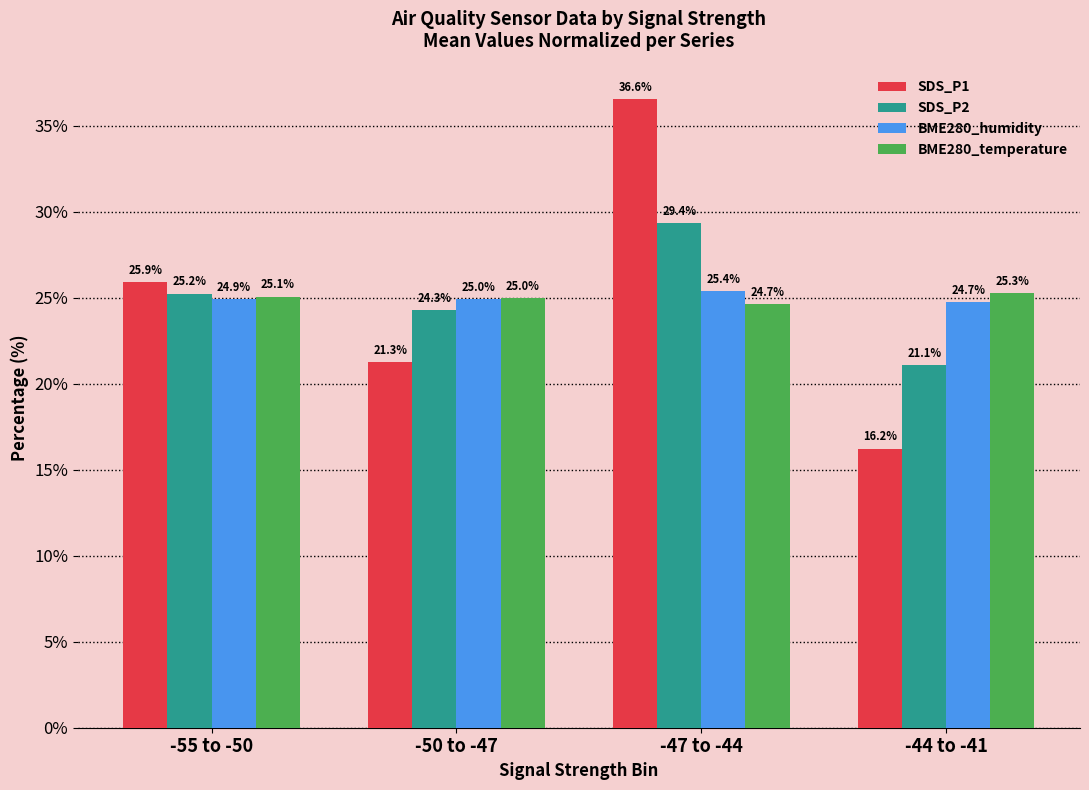

Between -55 to -50 and -47 to -44, which series saw the biggest shift?

SDS_P1